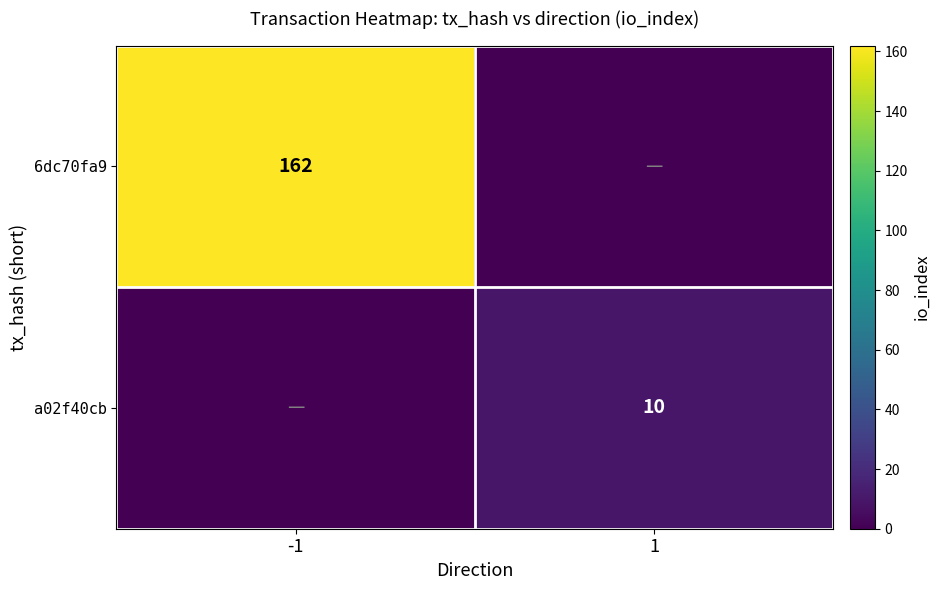

What is the spread (max minus min) of values at 1?

10